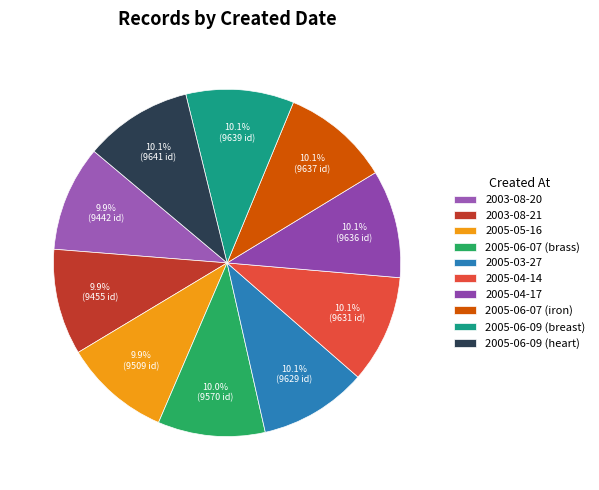

Count the number of slices in the pie.

10